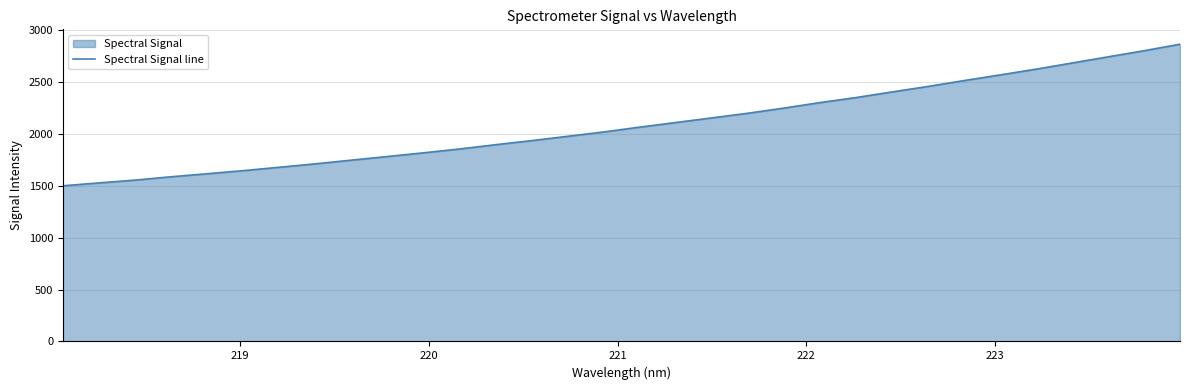

What is the greatest value displayed?

2864.5